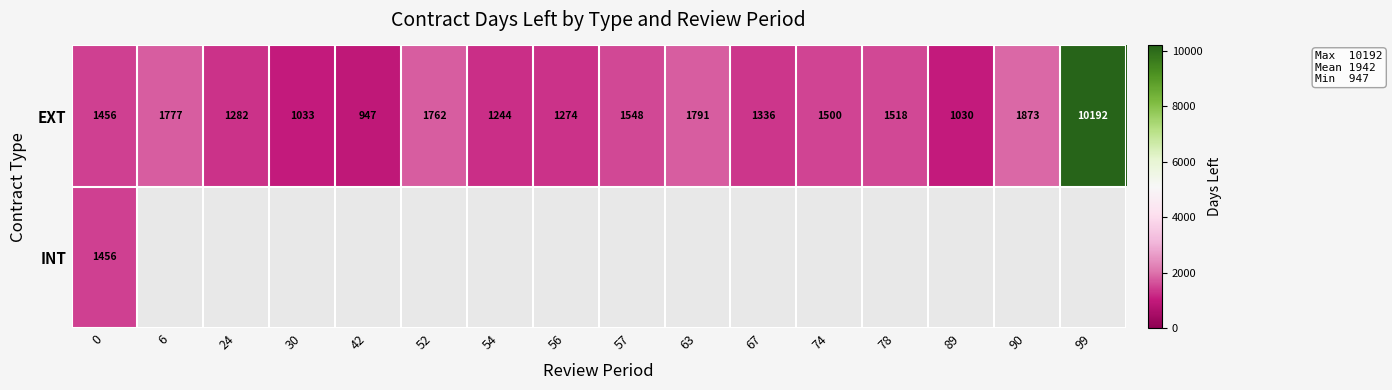

Is the value of EXT at 99 greater than the value of INT at 0?

Yes